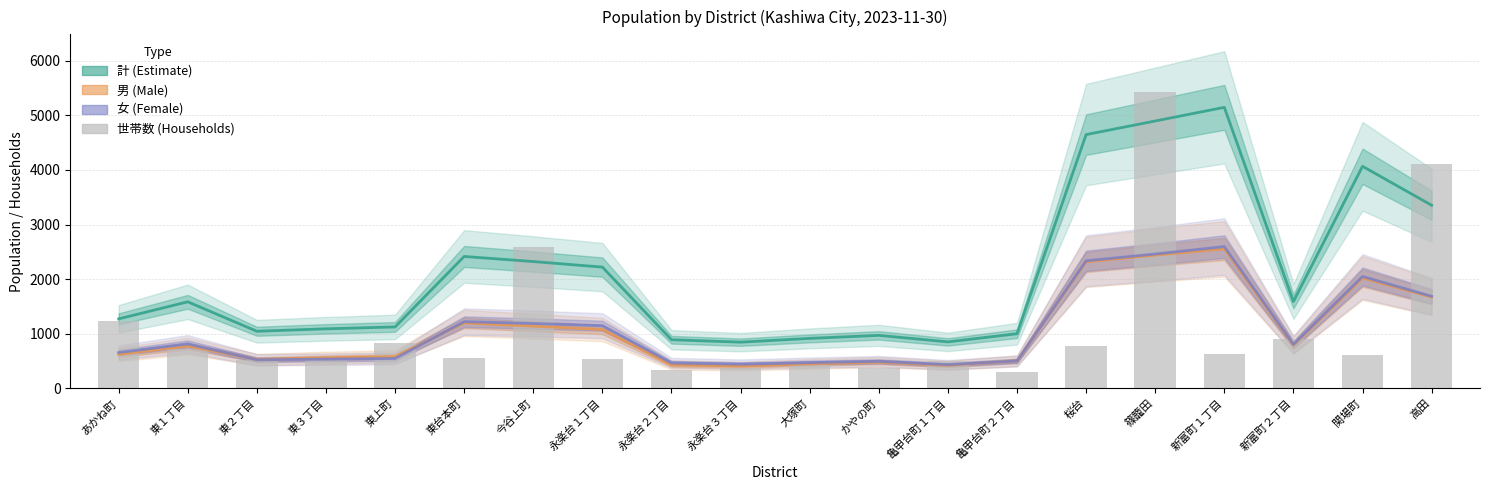

Which series has the widest spread of values?

世帯数